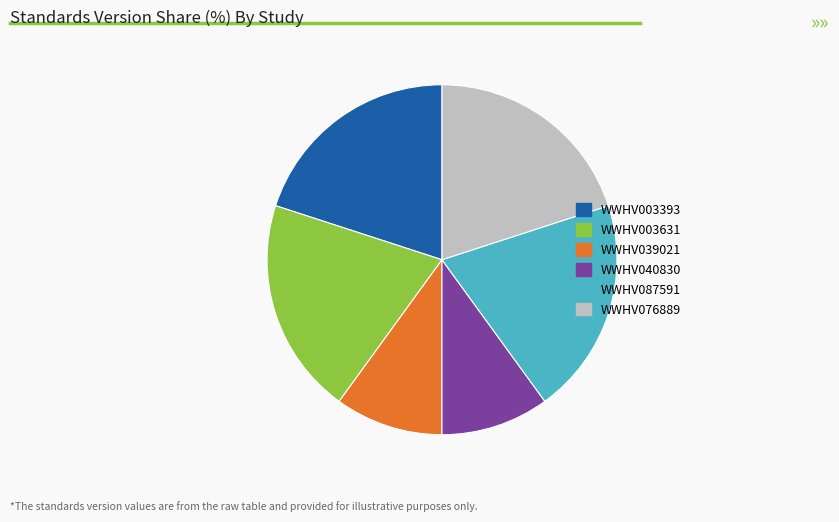

Does any single category account for the majority?

No